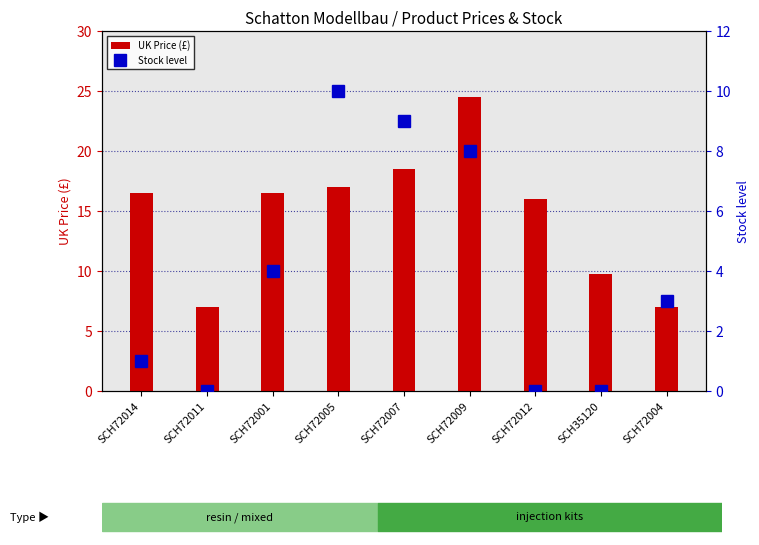

What are all the series names shown in the legend?

UK Price (£), Stock level